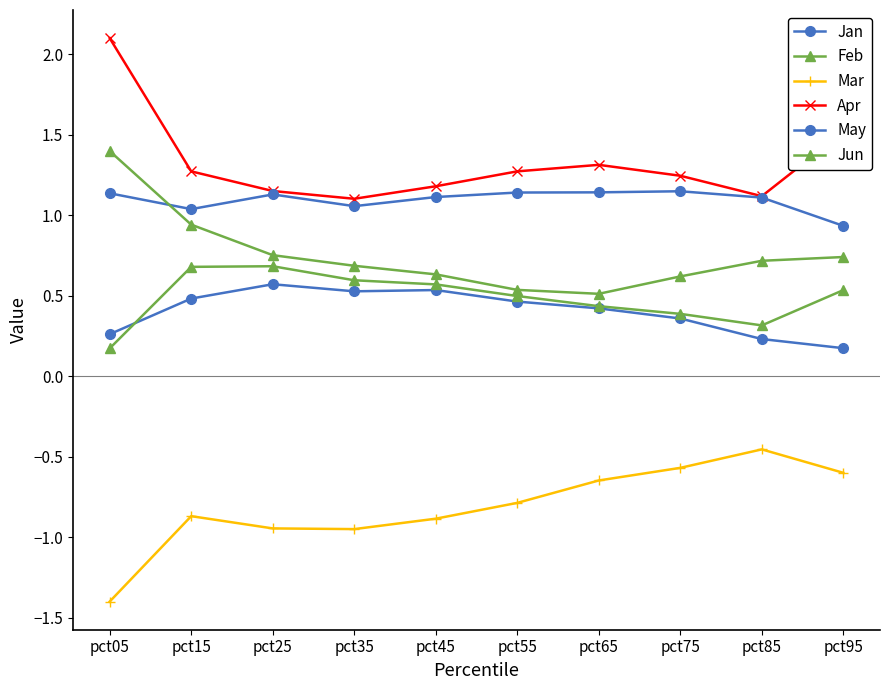

How many distinct data groups are displayed?

6